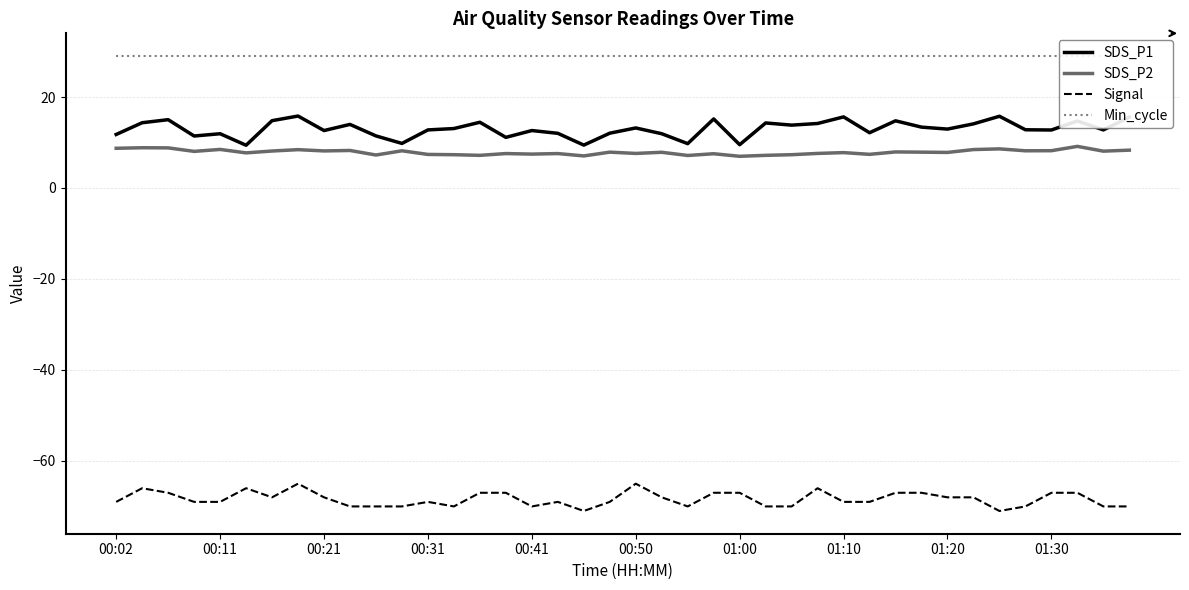

True or false: Signal and SDS_P2 intersect in this chart.

False